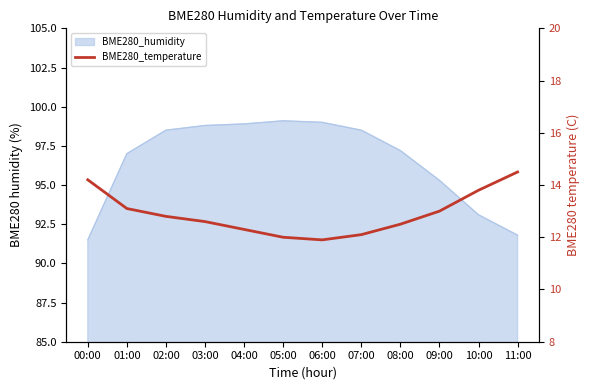

At which label is the value closest to 13?

09:00